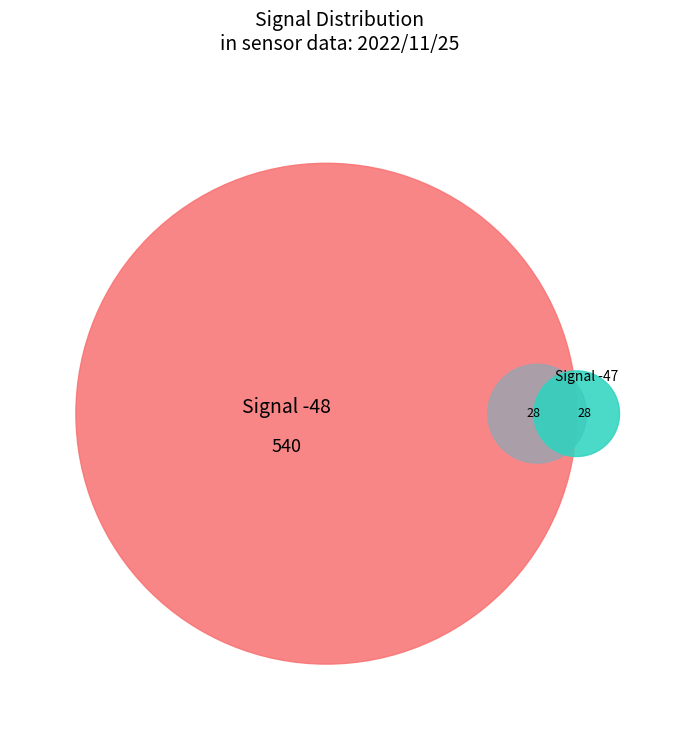

Is it true that -48 is 60% of the pie?

False